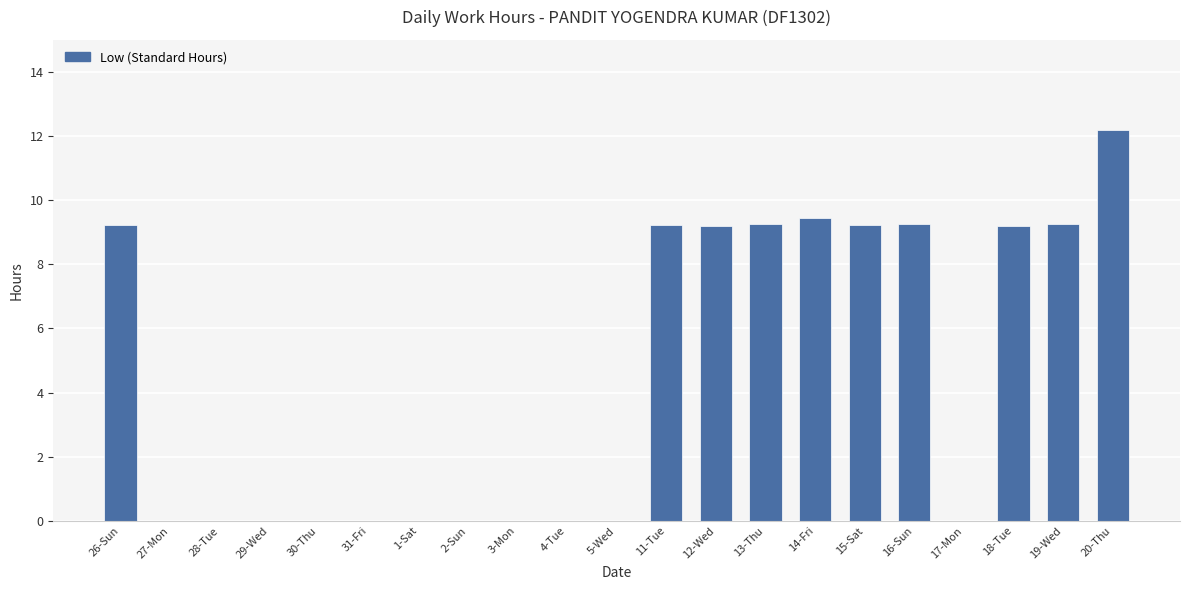

What is the greatest value displayed?

12.2